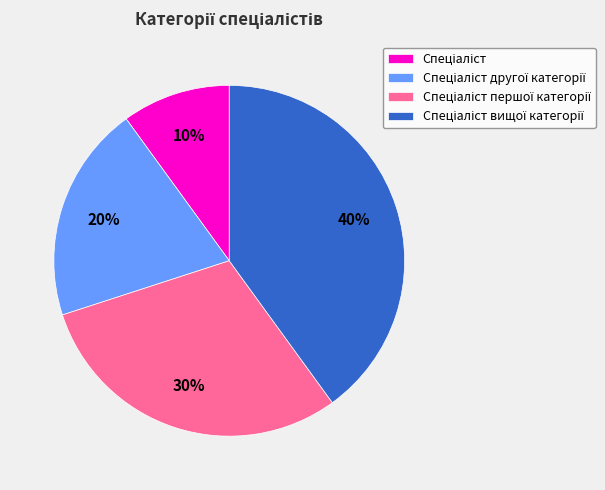

How many segments does this pie chart have?

4